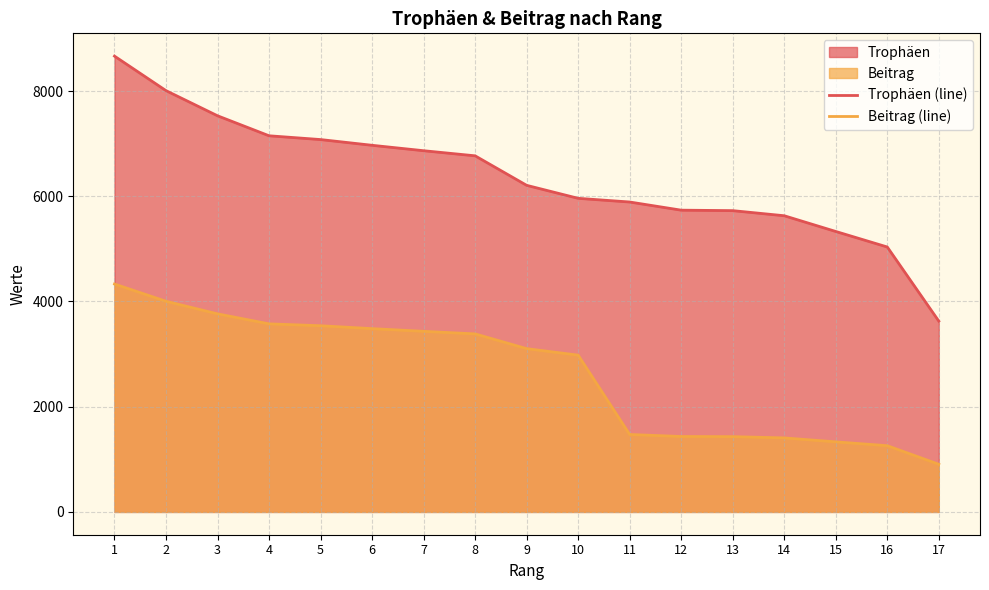

What is the maximum value for Trophäen (line)?

8664